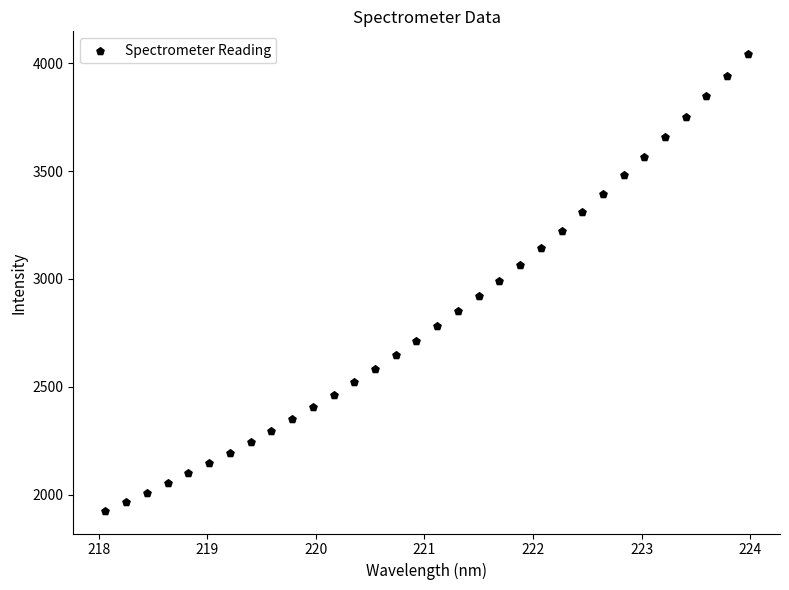

What is the range of X values (max minus min)?

5.9